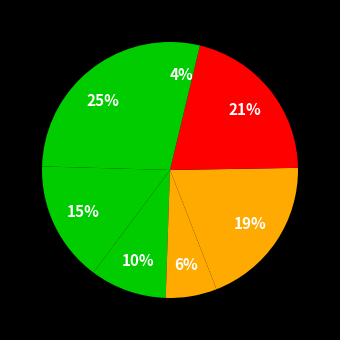

To the nearest percent, what is the difference between the largest and smallest slice percentages?

21%